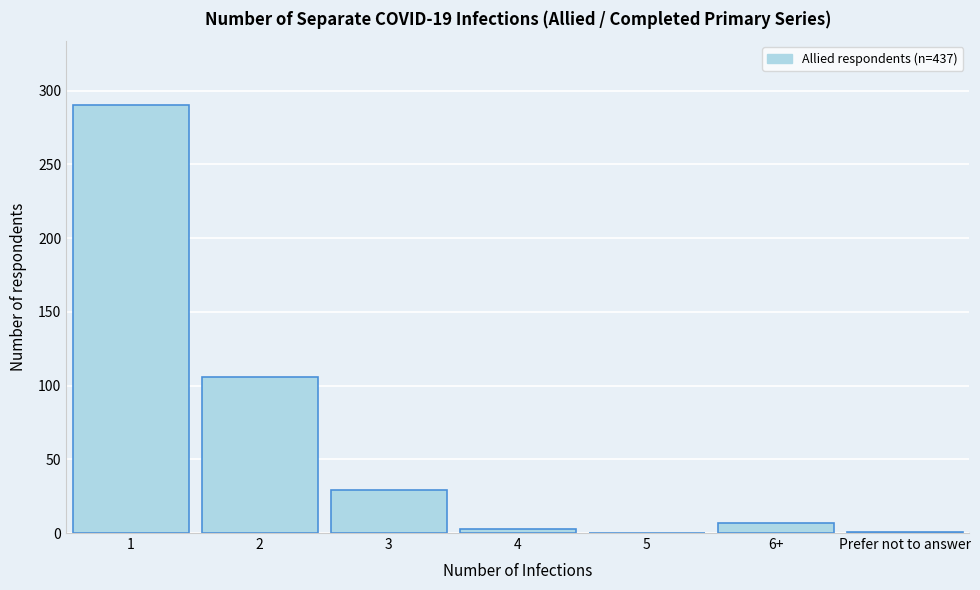

What is the sum of all values?

436